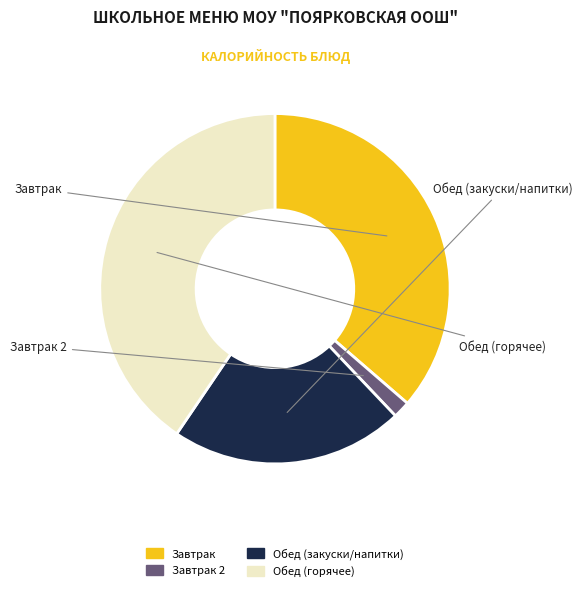

Does any single category account for the majority?

No